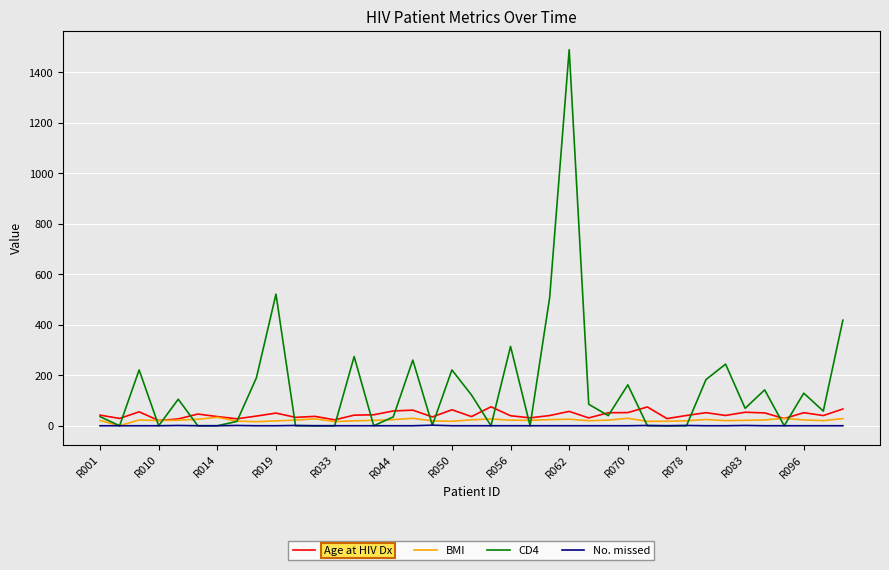

Which series has the widest spread of values?

CD4